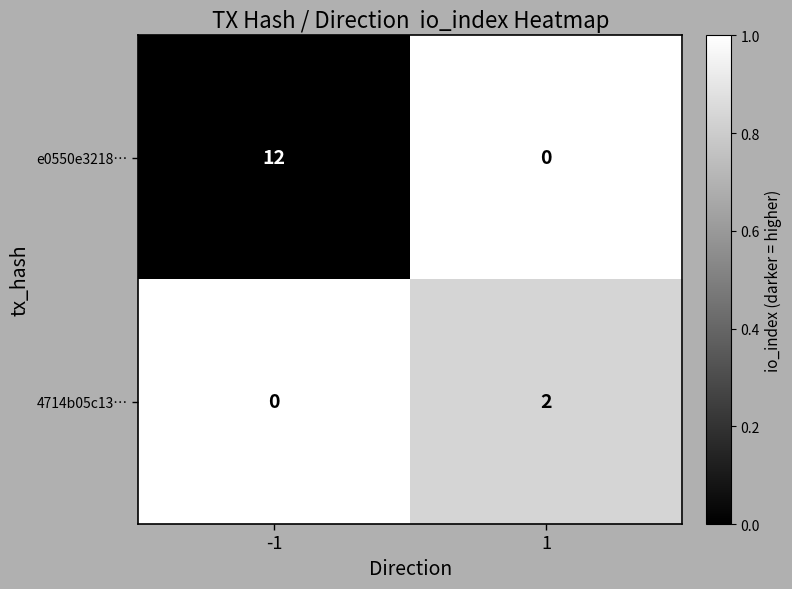

Which series has the largest range (max minus min)?

e0550e3218…